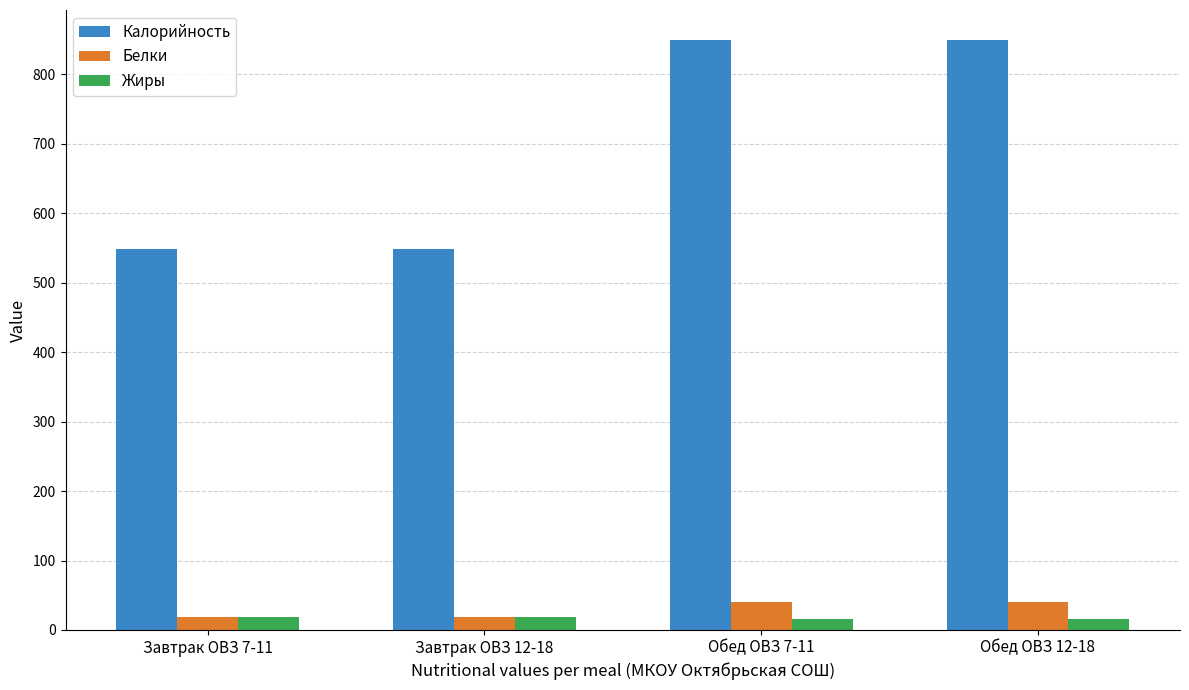

At which label does Калорийность first exceed 850?

Обед ОВЗ 7-11